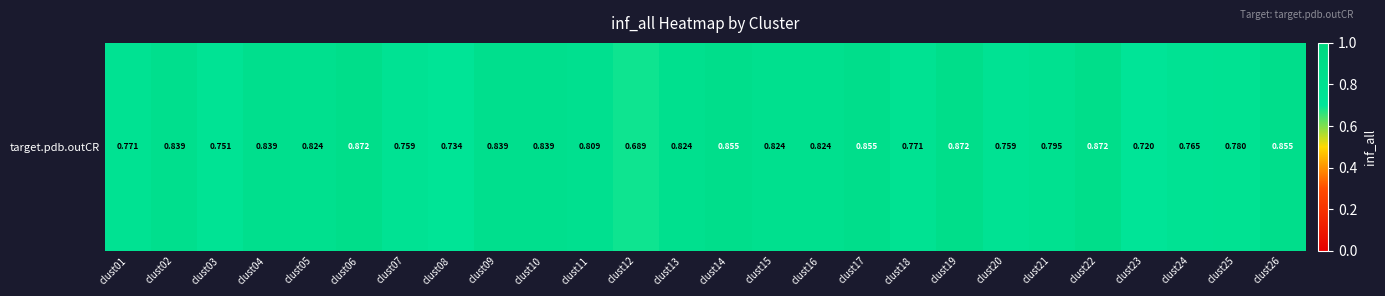

True or false: the data shows 0.8 at clust03.

True